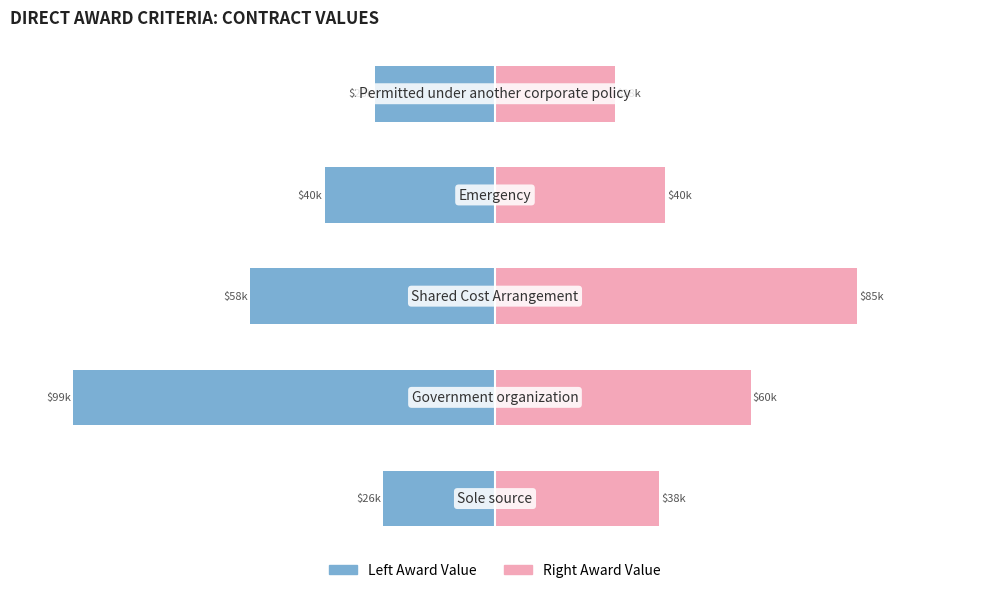

Where does the Right Award Value series first go above 40?

1